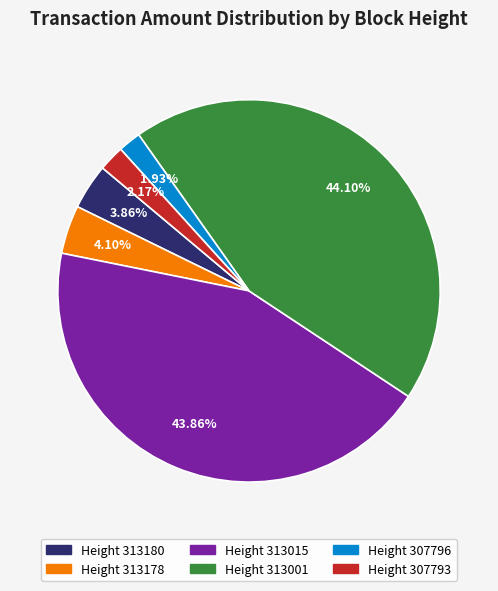

Is there any slice that represents more than half of the pie?

No